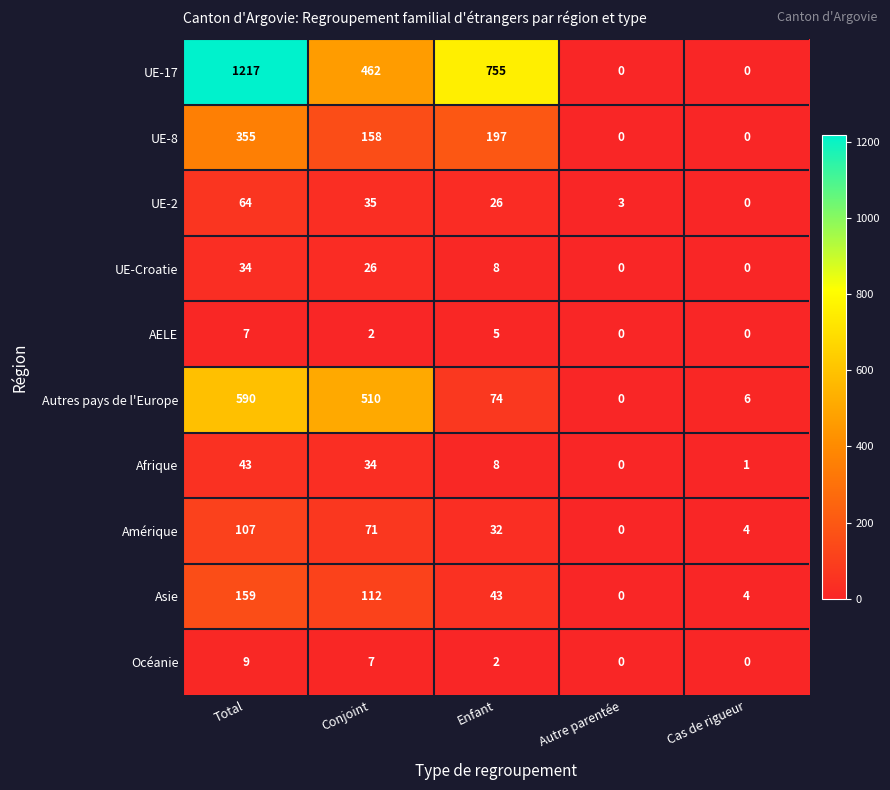

List the labels in order of Asie value, largest first.

Total, Conjoint, Enfant, Cas de rigueur, Autre parentée